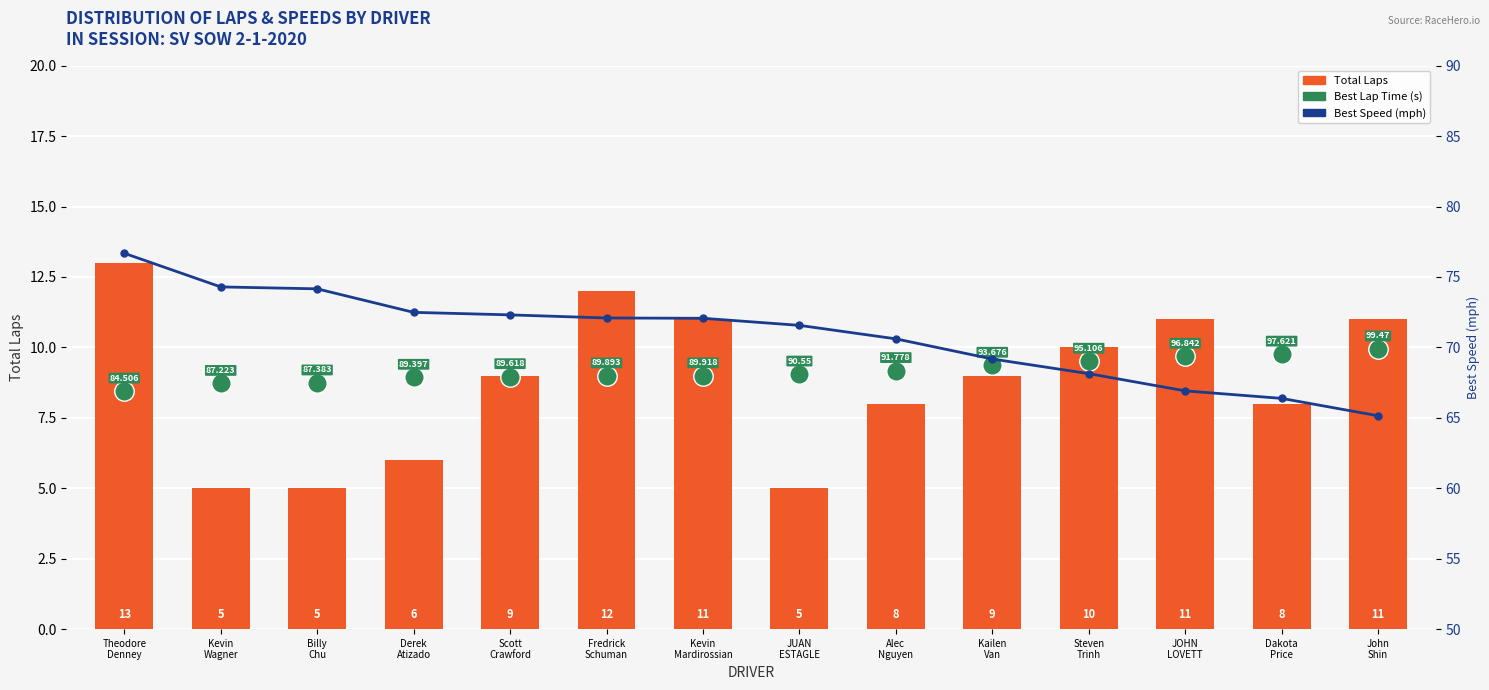

Rank the categories by Best Speed (mph) value from lowest to highest.

John
Shin, Dakota
Price, JOHN
LOVETT, Steven
Trinh, Kailen
Van, Alec
Nguyen, JUAN
ESTAGLE, Kevin
Mardirossian, Fredrick
Schuman, Scott
Crawford, Derek
Atizado, Billy
Chu, Kevin
Wagner, Theodore
Denney